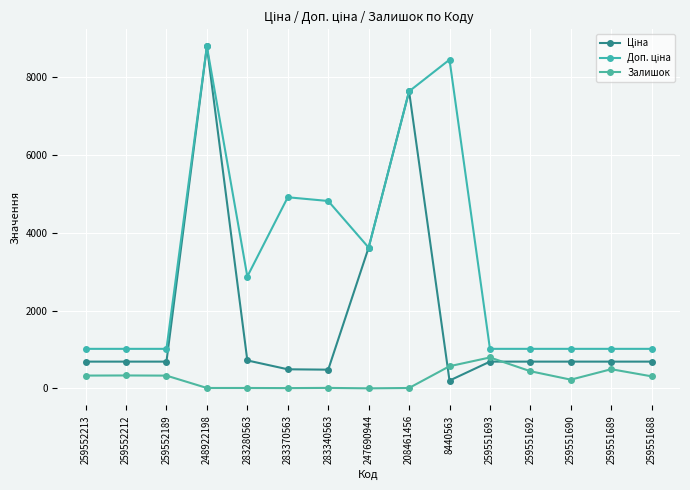

Reading left to right, what are all the values shown in this chart?

Ціна: 689.1	689.1	689.1	8797.6	719.6	491.7	482.1	3622.2	7641.9	201.3	689.1	689.1	689.1	689.1	689.1
Доп. ціна: 1017.8	1017.8	1017.8	8797.6	2878.5	4917.4	4821.4	3622.2	7641.9	8456.7	1017.8	1017.8	1017.8	1017.8	1017.8
Залишок: 330.0	333.0	329.0	11.0	11.0	8.0	13.0	2.0	11.0	571.0	796.0	442.0	225.0	494.0	310.0